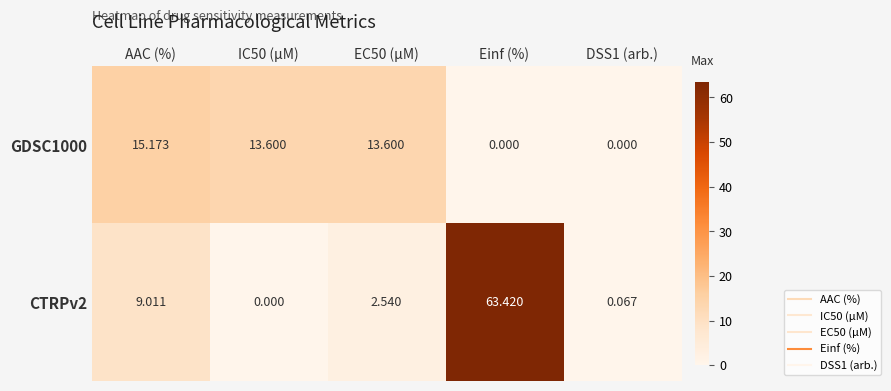

List the series in order of their overall mean, highest first.

CTRPv2, GDSC1000